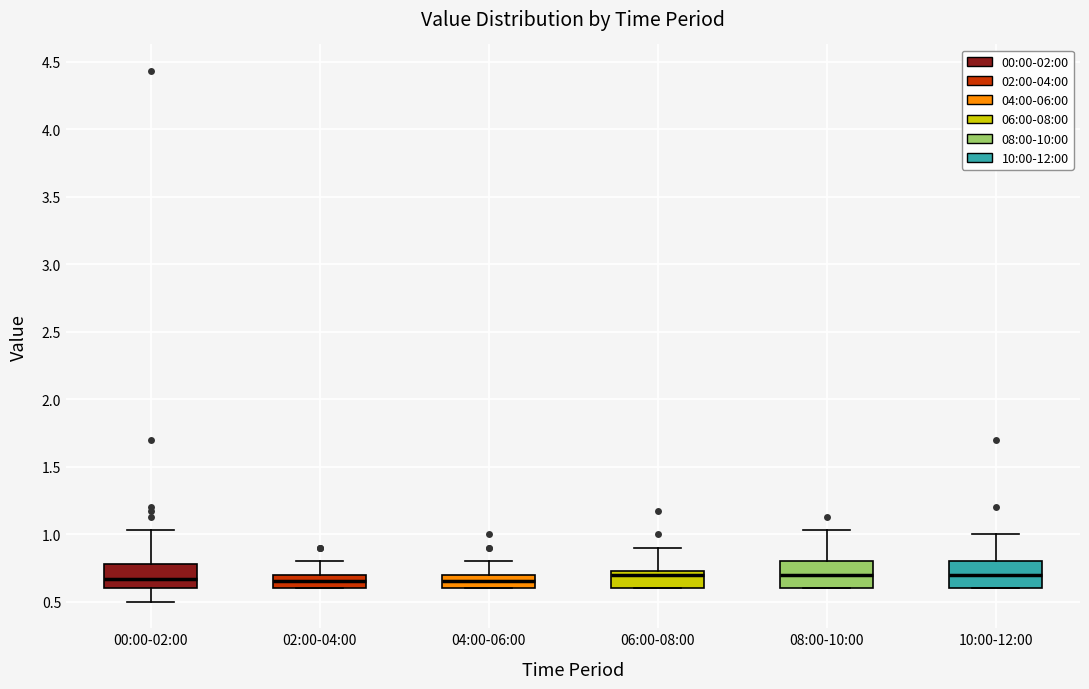

Reading left to right, read every box against the y-axis: the position of its median line, the range the box covers, and the ends of its whiskers. The values are not printed on the chart, so give them approximately, as read against the axis.

00:00-02:00: median 0.65, box 0.60 to 0.80, whiskers 0.50 to 1.05
02:00-04:00: median 0.65, box 0.60 to 0.70, whiskers 0.60 to 0.80
04:00-06:00: median 0.65, box 0.60 to 0.70, whiskers 0.60 to 0.80
06:00-08:00: median 0.70, box 0.60 to 0.75, whiskers 0.60 to 0.90
08:00-10:00: median 0.70, box 0.60 to 0.80, whiskers 0.60 to 1.05
10:00-12:00: median 0.70, box 0.60 to 0.80, whiskers 0.60 to 1.00